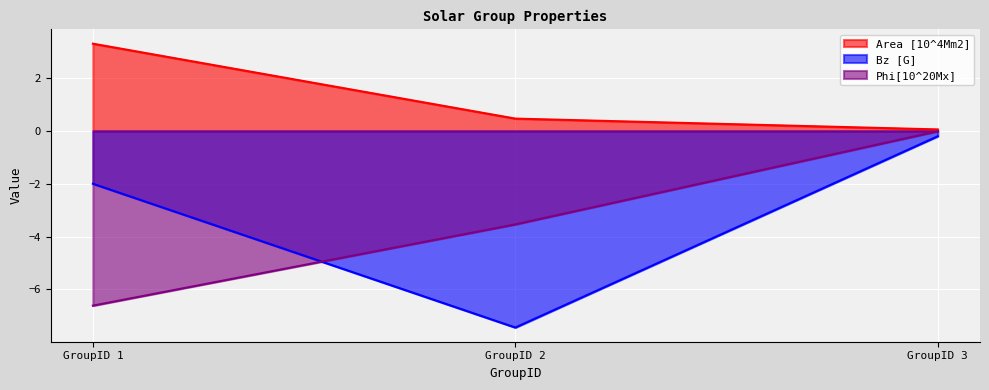

How many lines are shown in the chart?

3